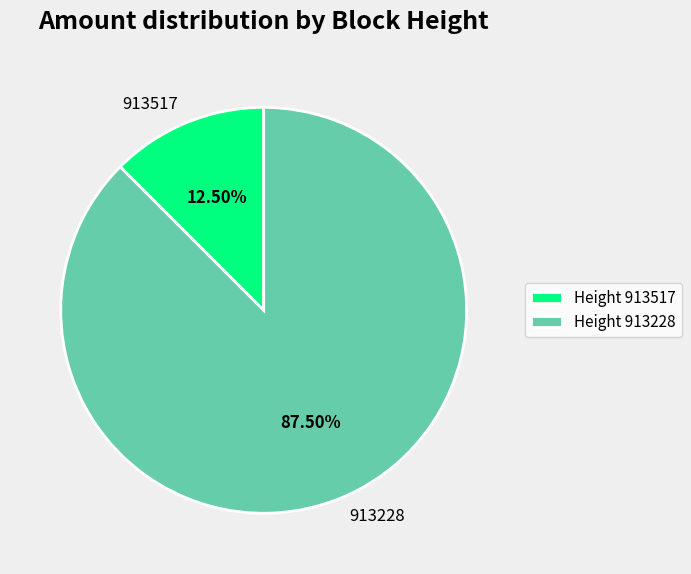

Does any single category account for the majority?

Yes